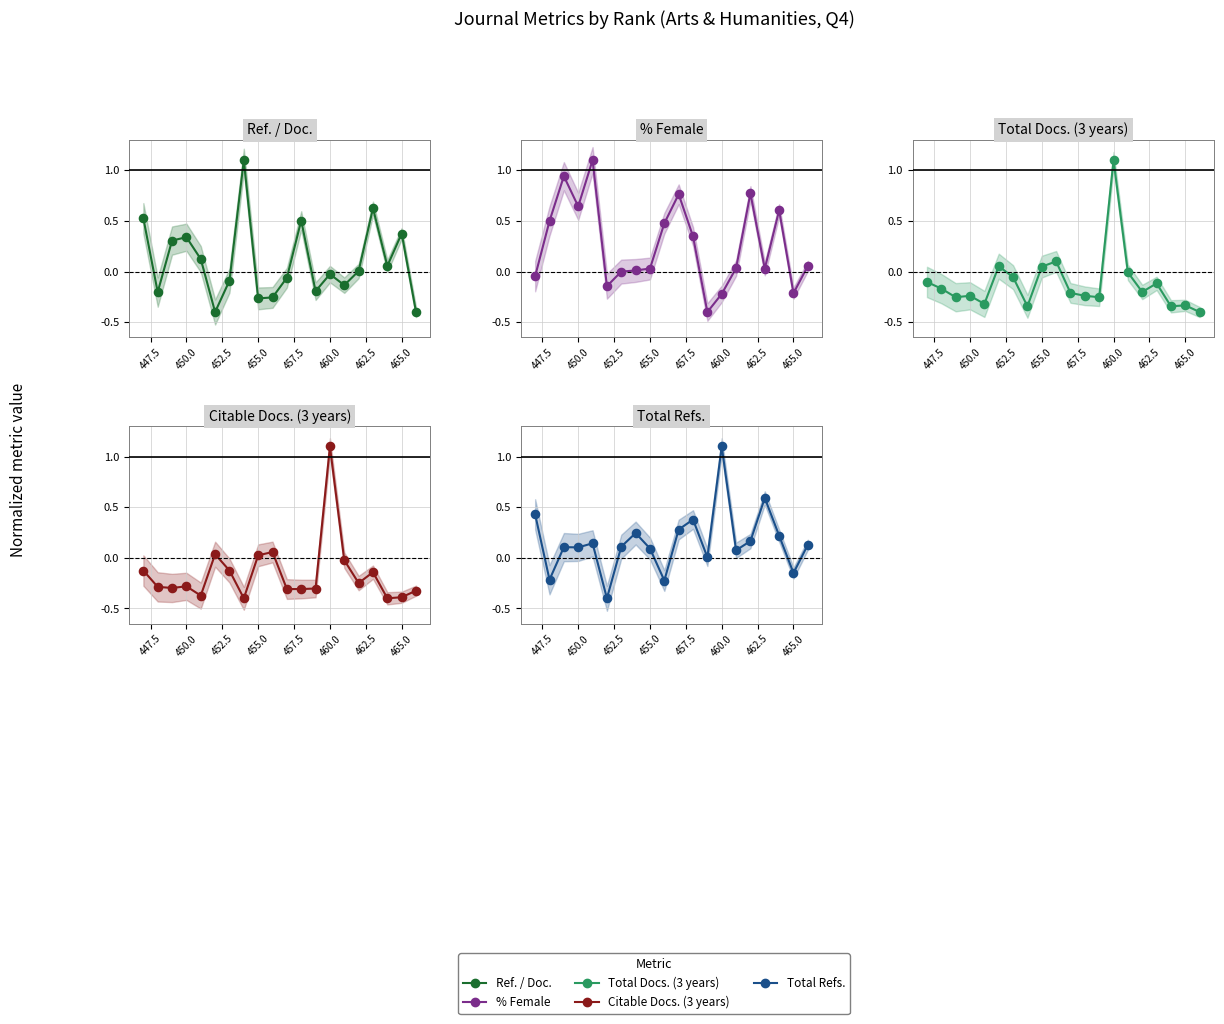

Which series contains the lowest Y value?

Ref. / Doc.